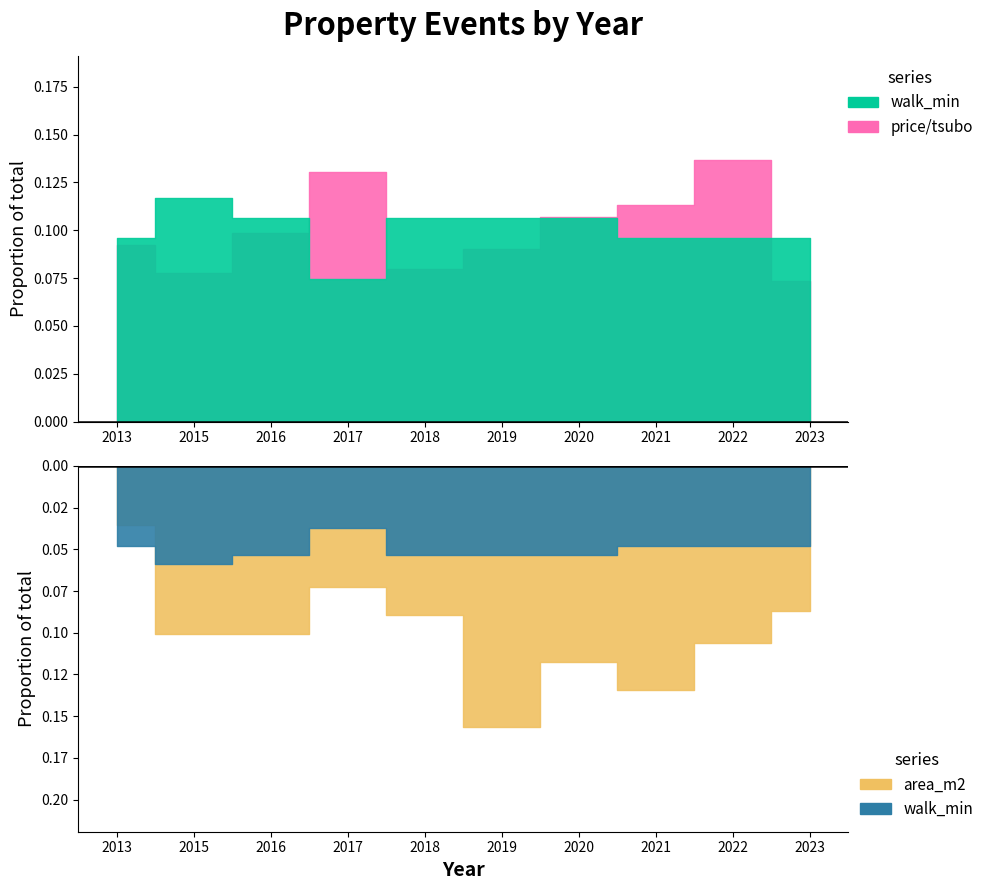

At which category is the sum across all series the highest?

2022